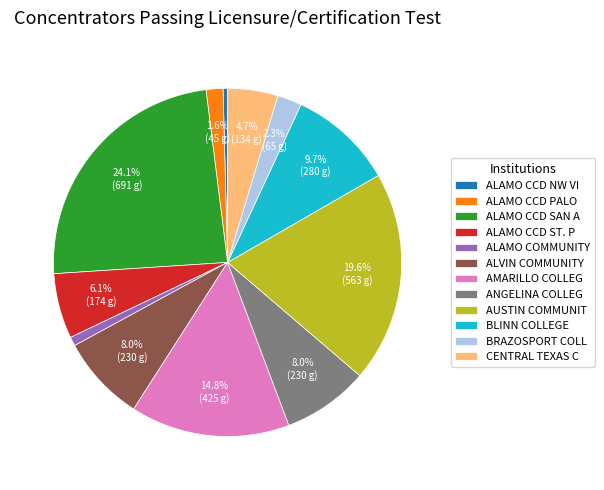

What percentage is NOT represented by BLINN COLLEGE?

90.3%